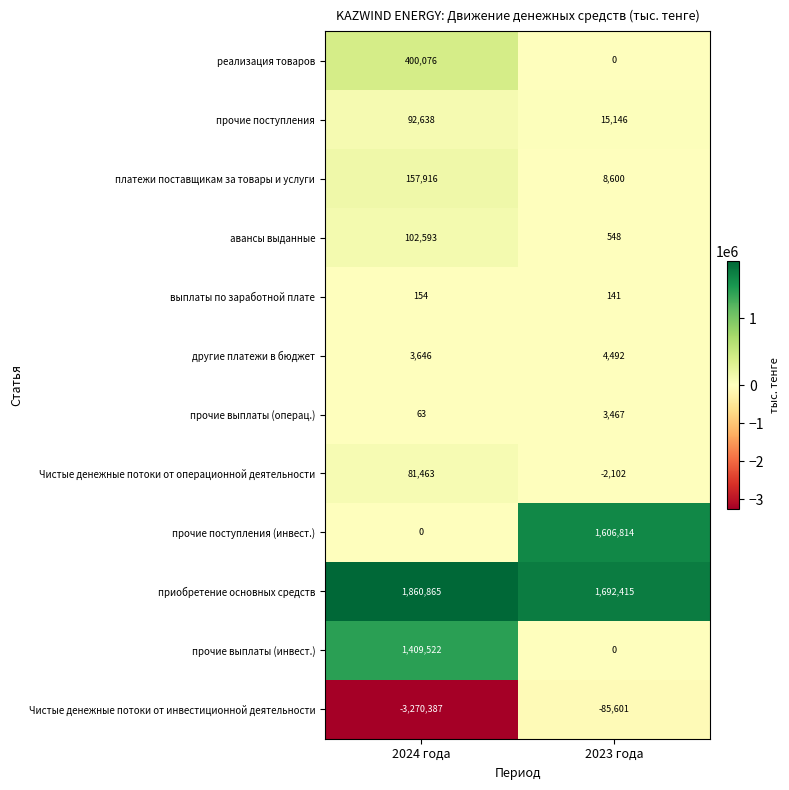

How many negative values does the Чистые денежные потоки от операционной деятельности series have?

1